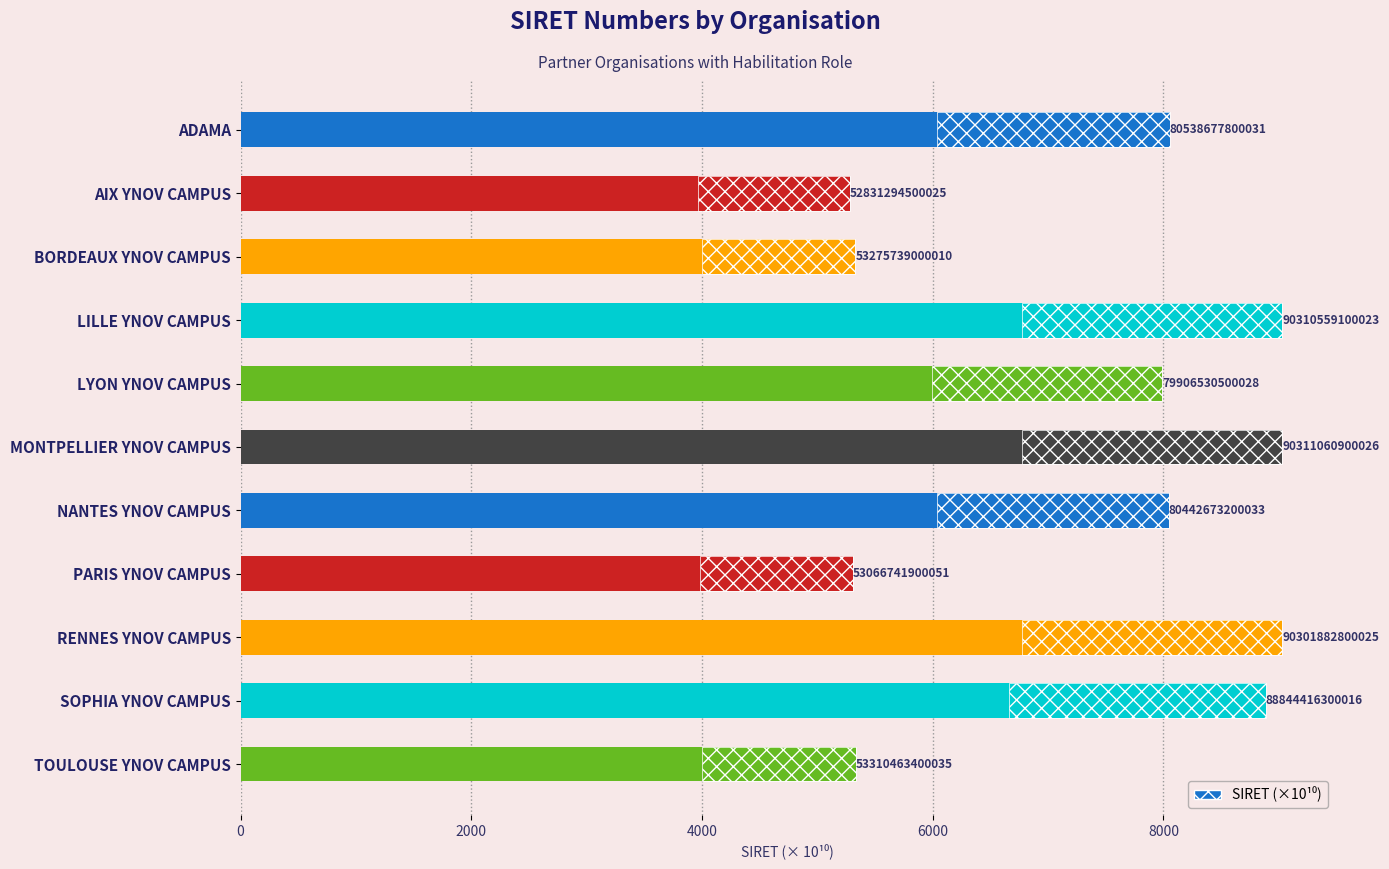

What is the smallest value displayed?

5283.1